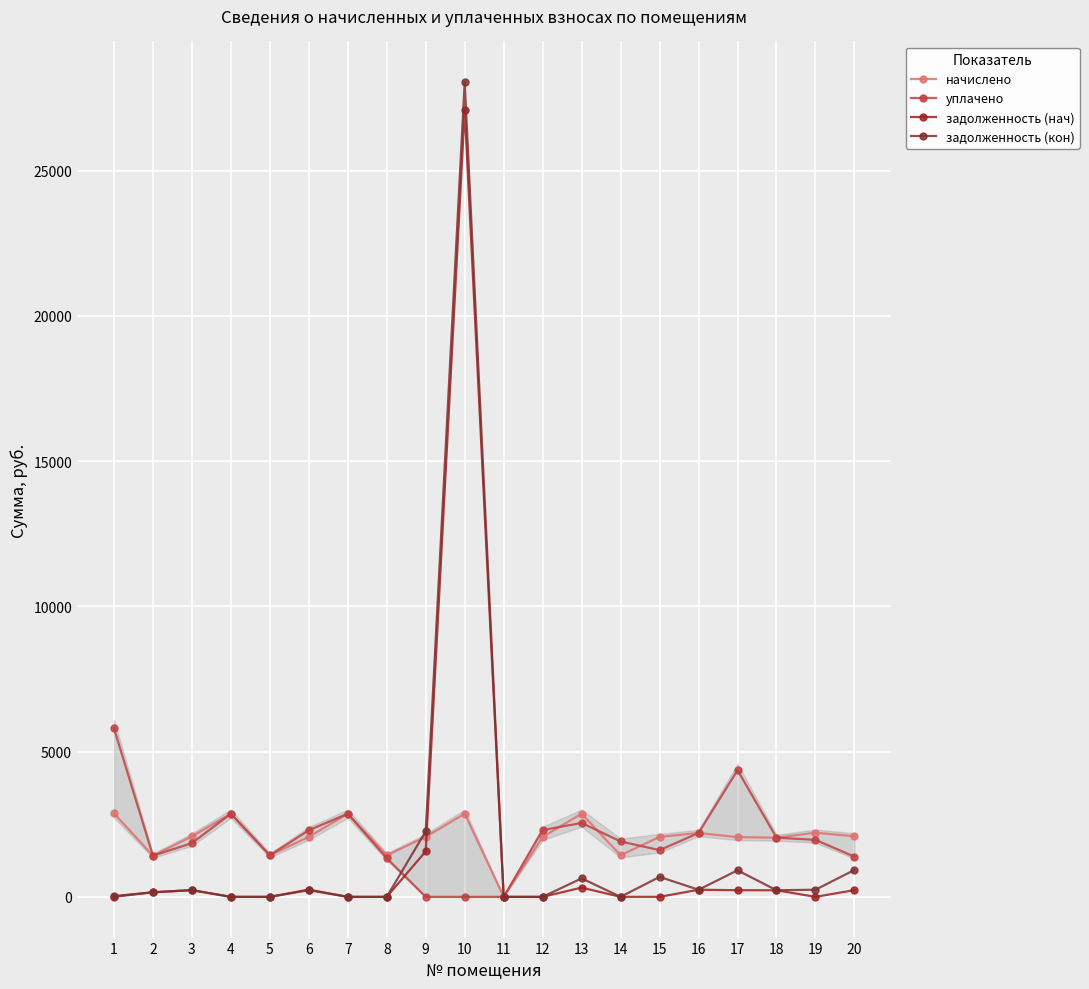

Which category has the lowest value in the задолженность (нач) series?

1